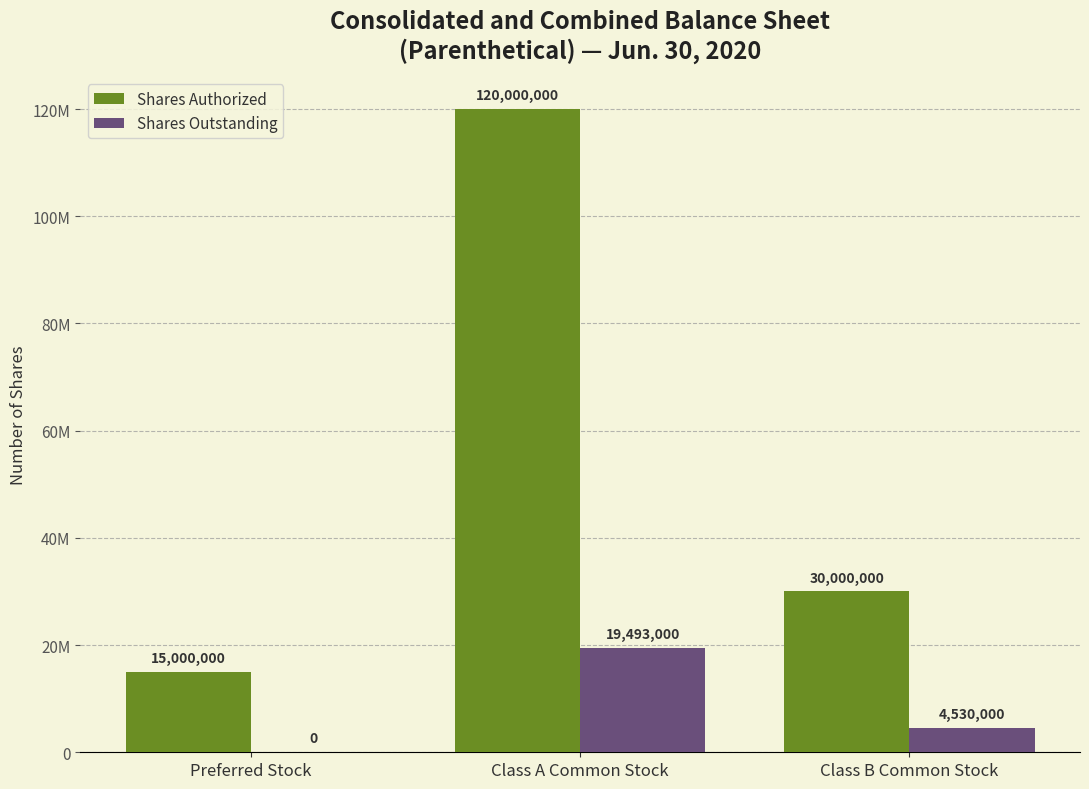

What are all the series names shown in the legend?

Shares Authorized, Shares Outstanding